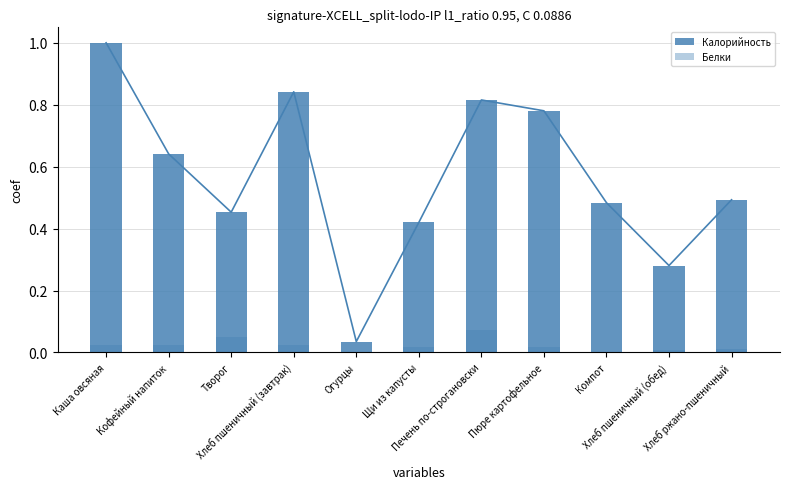

The Калорийность series shows 1.0 at Каша овсяная. True or false?

True